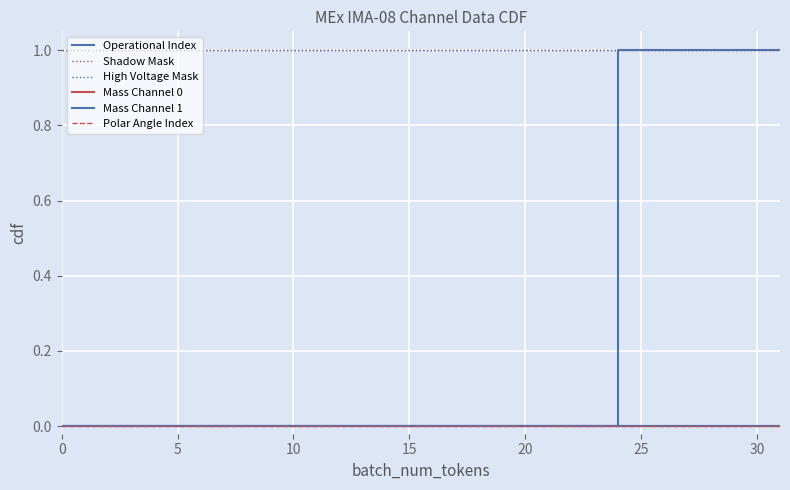

True or false: Polar Angle Index and Mass Channel 1 cross at least once.

False